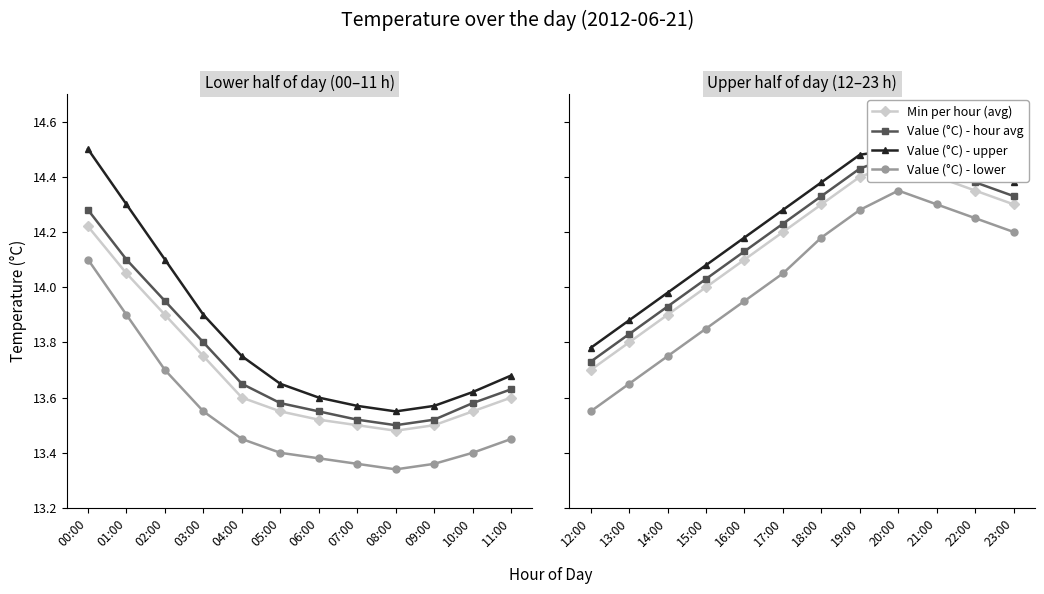

How many lines are shown in the chart?

4